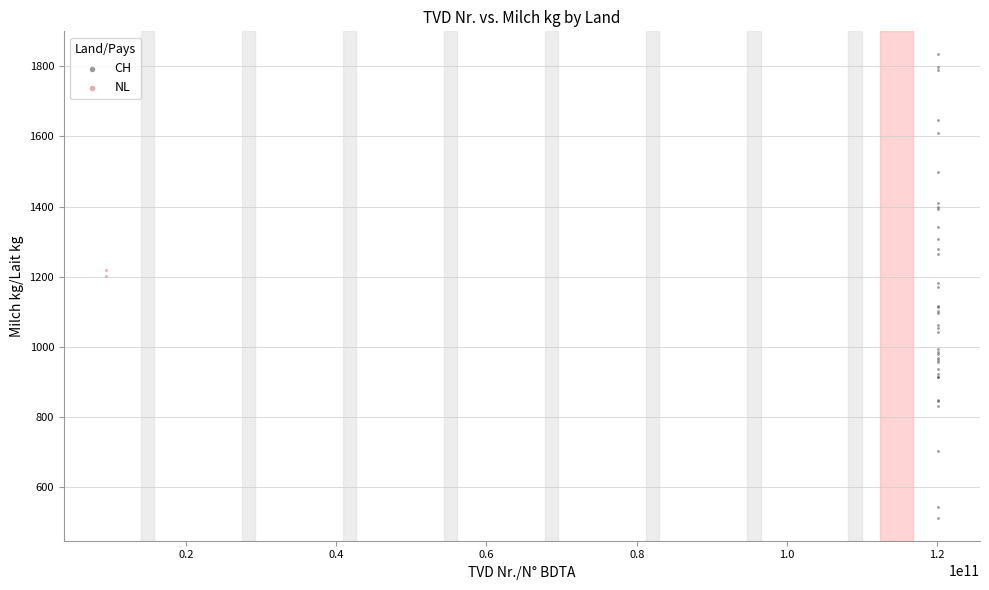

What are all the series names shown in the legend?

CH, NL